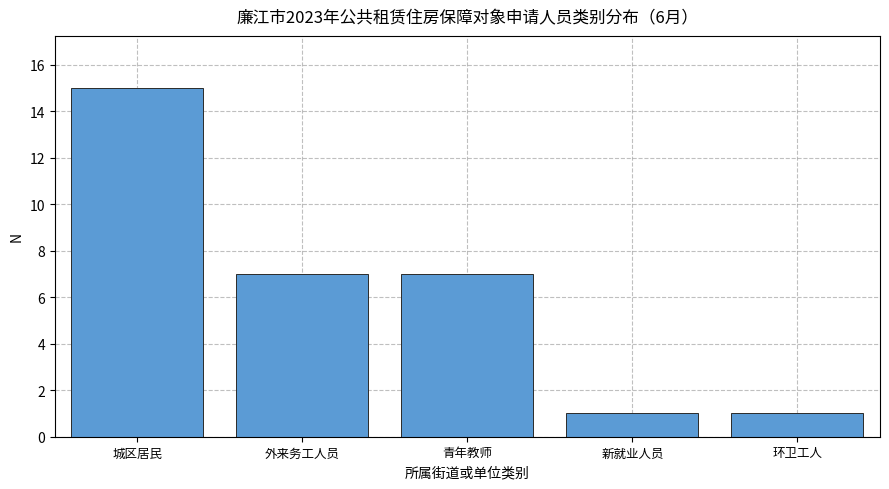

Reading left to right, what are all the values shown in this chart?

15	7	7	1	1